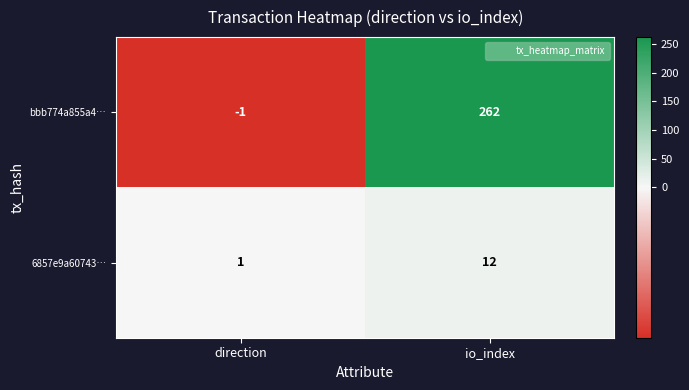

What is the difference between the bbb774a855a4… values at direction and io_index?

263